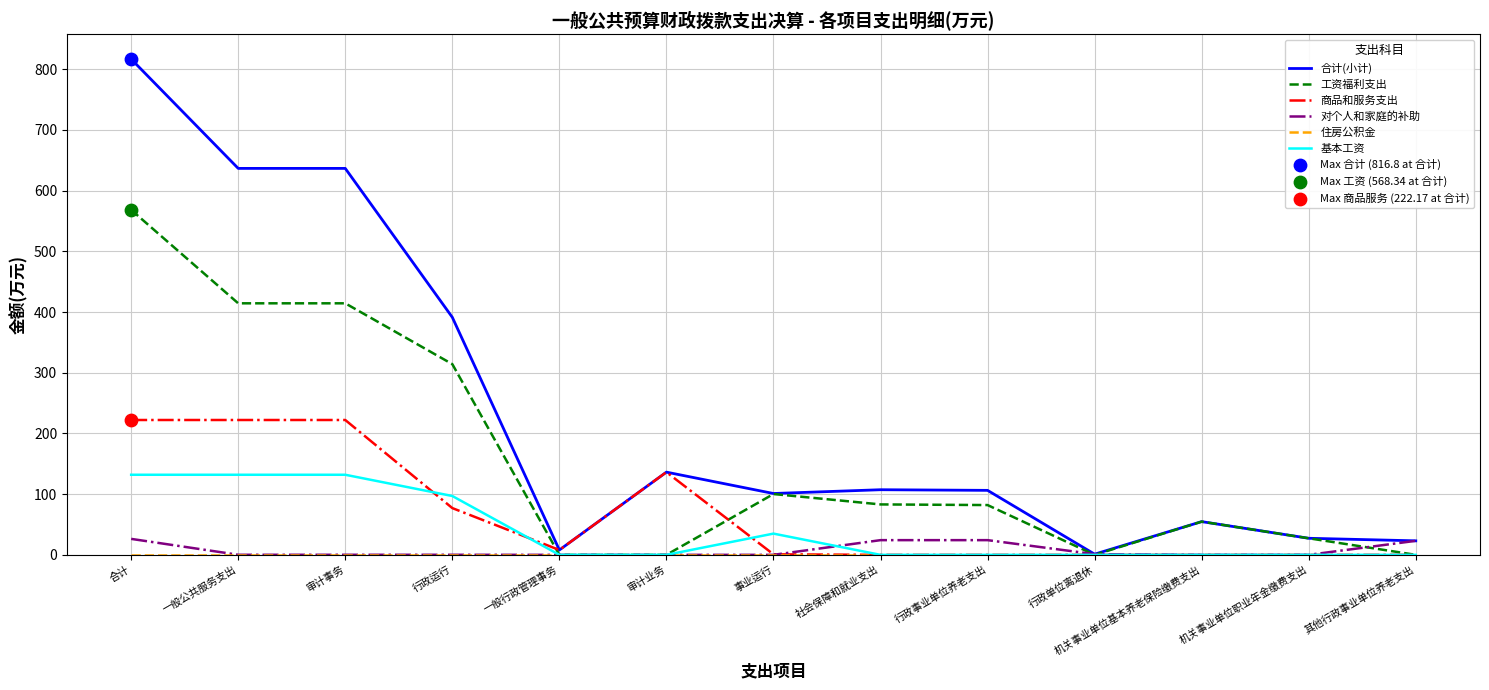

Which series has the largest total across all categories?

合计(小计)